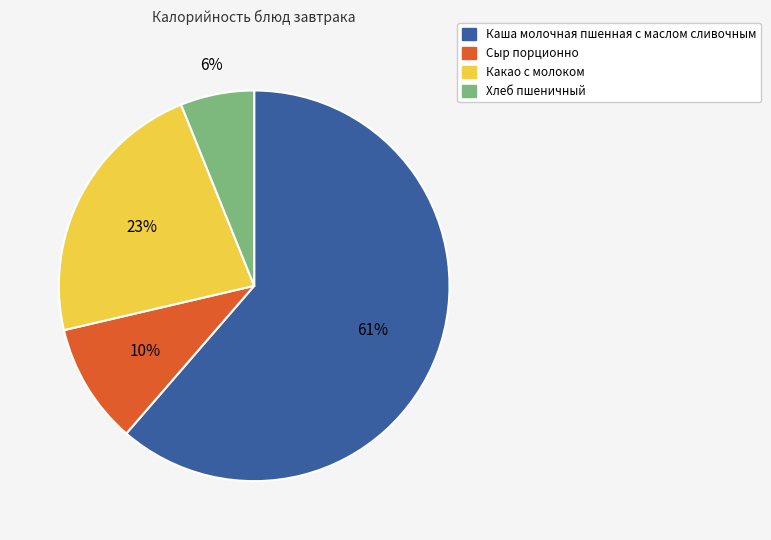

What is the ratio of the value at Каша молочная пшенная с маслом сливочным to the value at Сыр порционно?

6.1